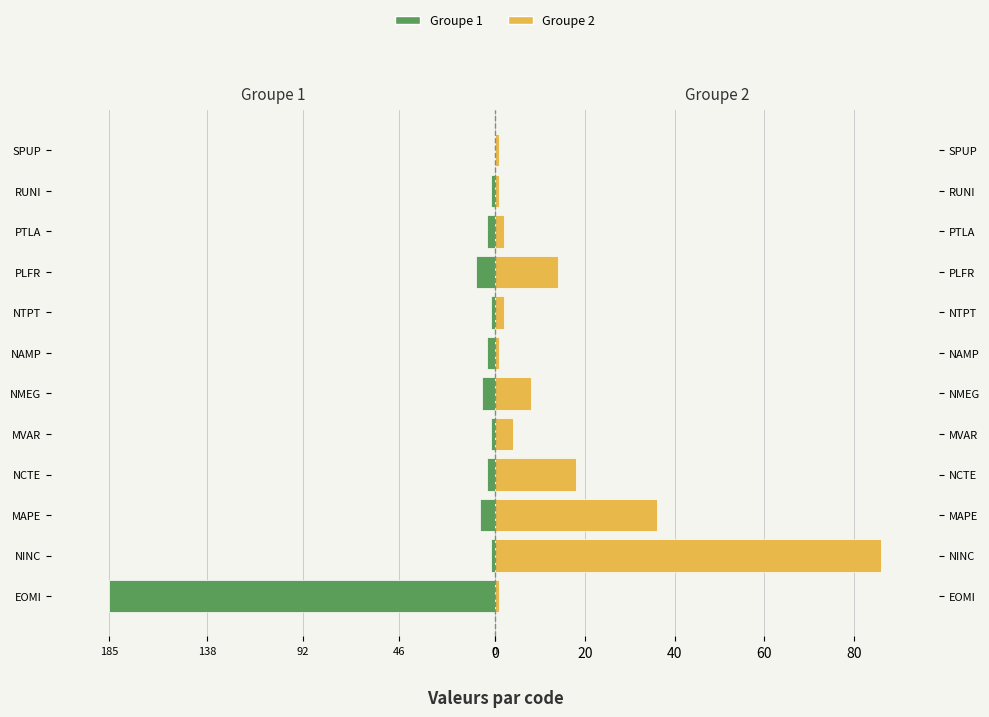

What is the sum of all Groupe 1 values?

-227